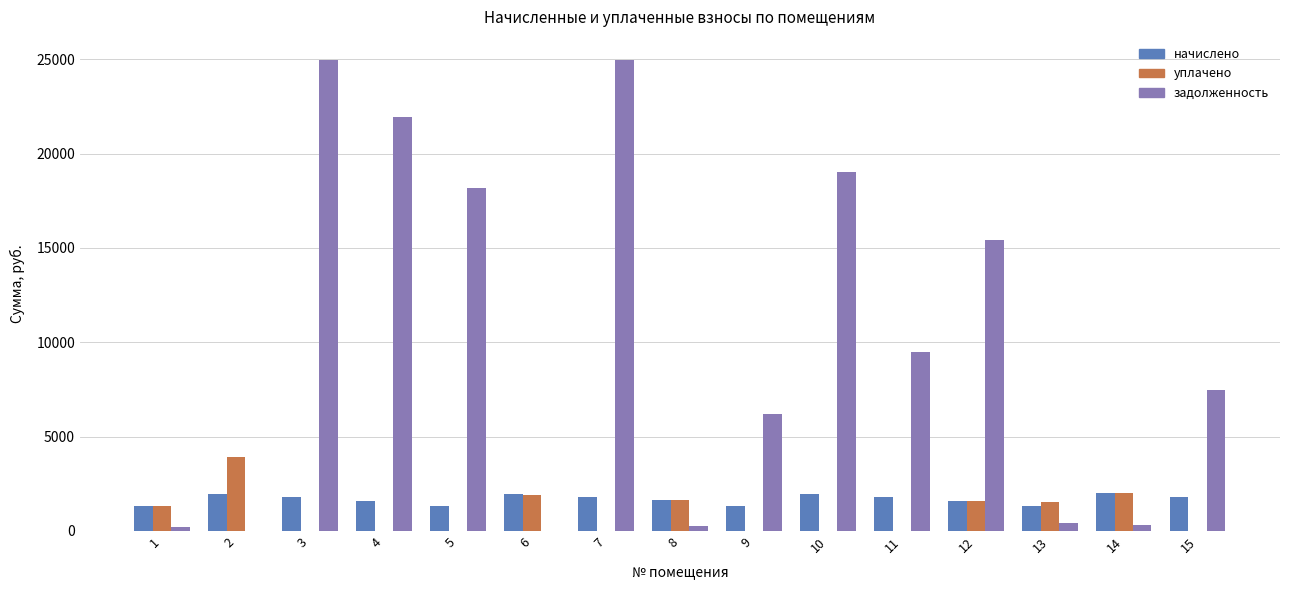

Is the value of задолженность at 12 greater than the value of уплачено at 6?

Yes